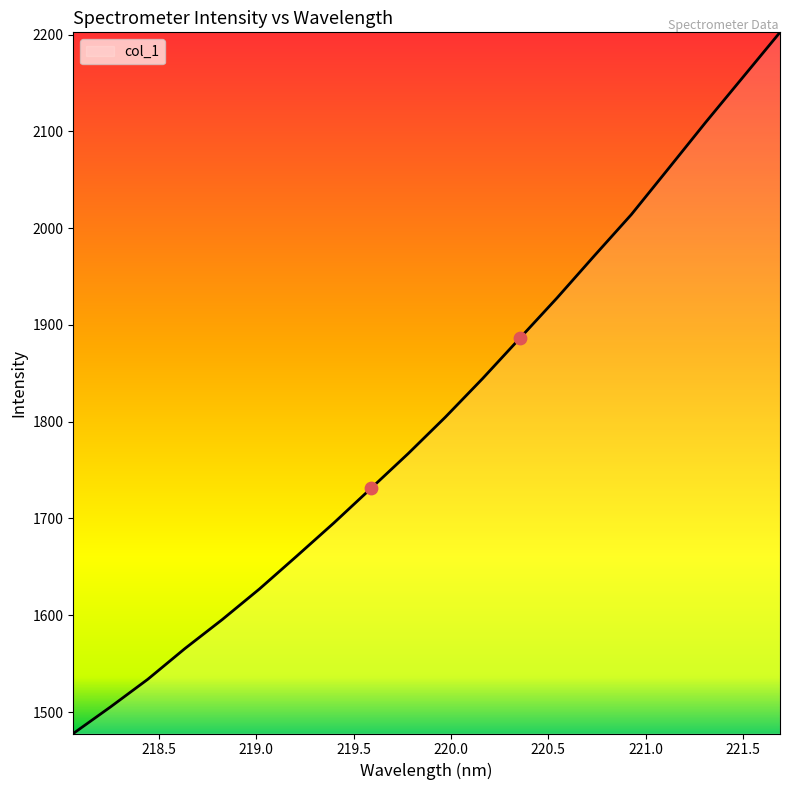

What is the minimum value shown in the chart?

1477.8